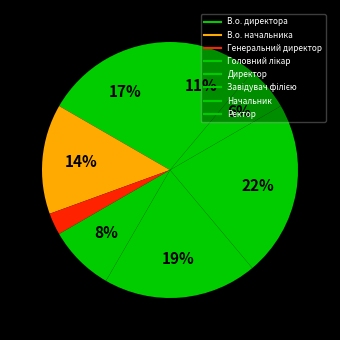

To the nearest percent, what percentage of the pie is Директор?

19%